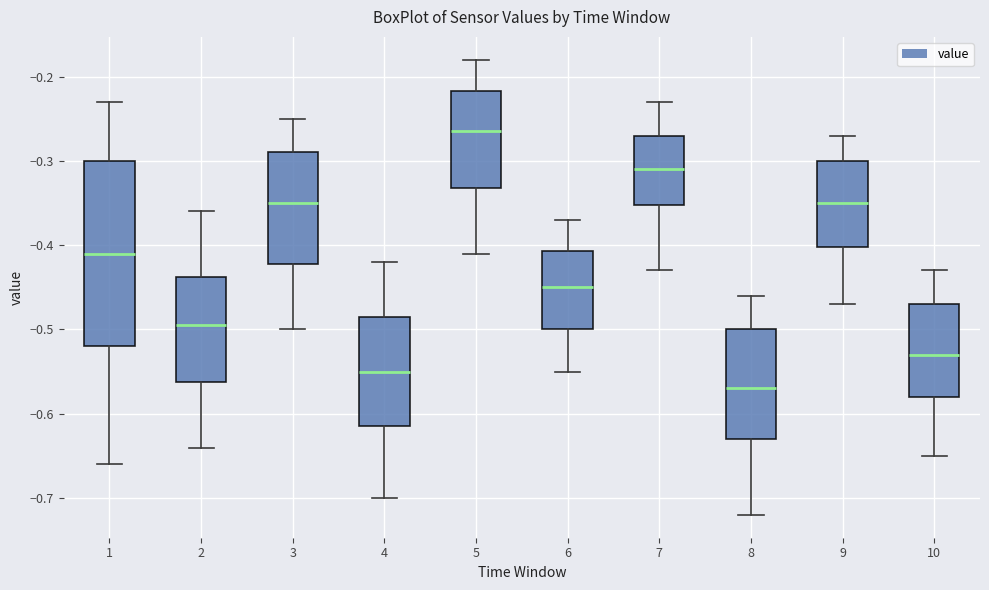

Reading left to right, transcribe this box plot: for each box, give where its median line is, the range the box spans, and where its two whiskers end, as read against the y-axis. The values are not printed on the chart, so give them approximately, as read against the axis.

1: median -0.41, box -0.52 to -0.30, whiskers -0.66 to -0.23
2: median -0.49, box -0.56 to -0.44, whiskers -0.64 to -0.36
3: median -0.35, box -0.42 to -0.29, whiskers -0.50 to -0.25
4: median -0.55, box -0.61 to -0.48, whiskers -0.70 to -0.42
5: median -0.26, box -0.33 to -0.22, whiskers -0.41 to -0.18
6: median -0.45, box -0.50 to -0.41, whiskers -0.55 to -0.37
7: median -0.31, box -0.35 to -0.27, whiskers -0.43 to -0.23
8: median -0.57, box -0.63 to -0.50, whiskers -0.72 to -0.46
9: median -0.35, box -0.40 to -0.30, whiskers -0.47 to -0.27
10: median -0.53, box -0.58 to -0.47, whiskers -0.65 to -0.43